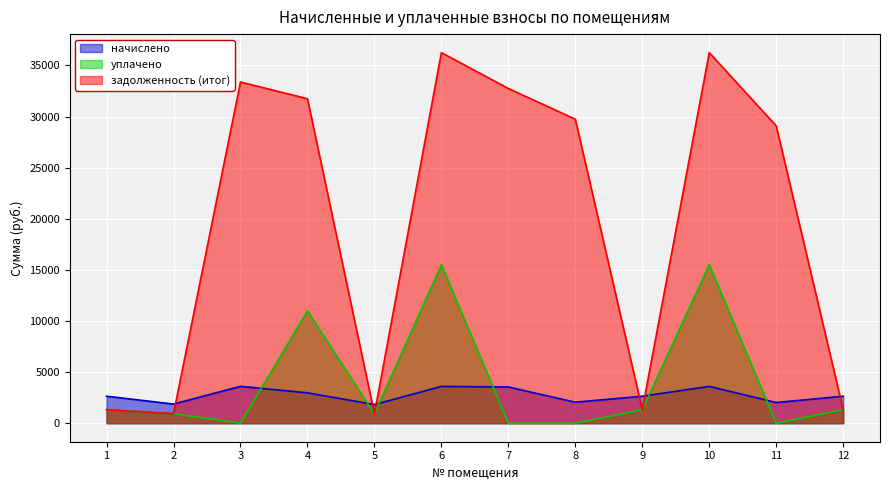

True or false: задолженность (итог) and уплачено intersect in this chart.

False